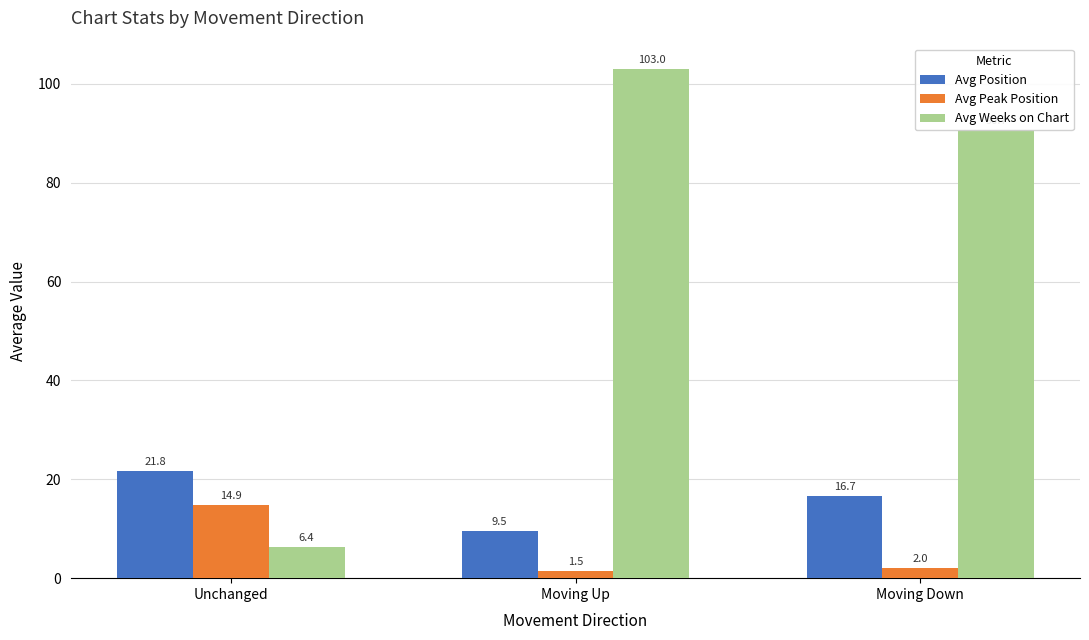

The value of Avg Peak Position at Unchanged is 14.9. True or false?

True